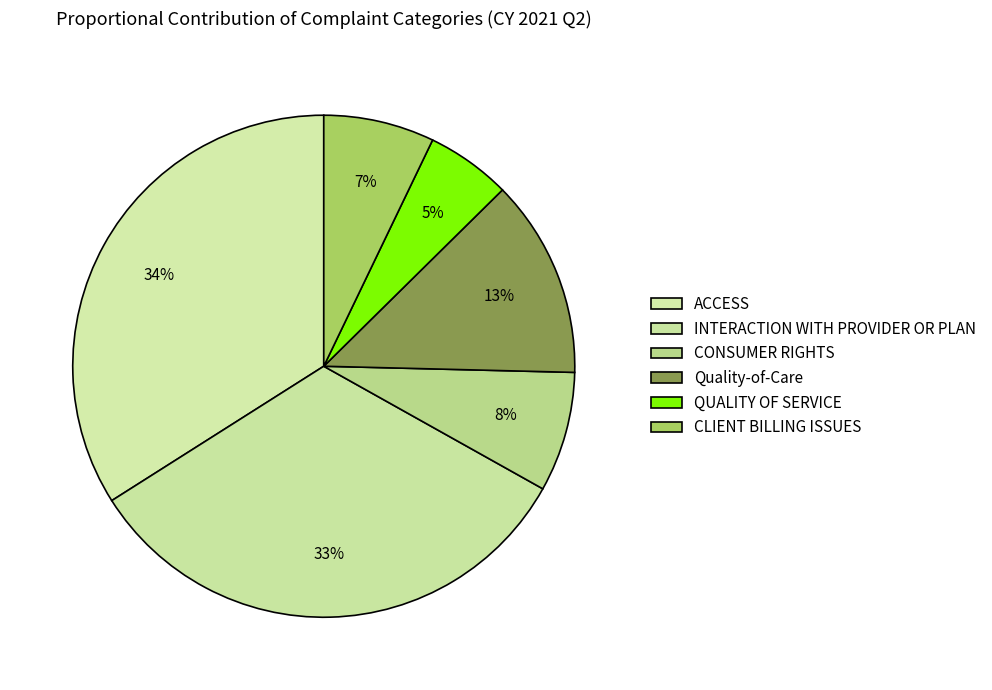

The INTERACTION WITH PROVIDER OR PLAN slice represents 42% of the pie. True or false?

False